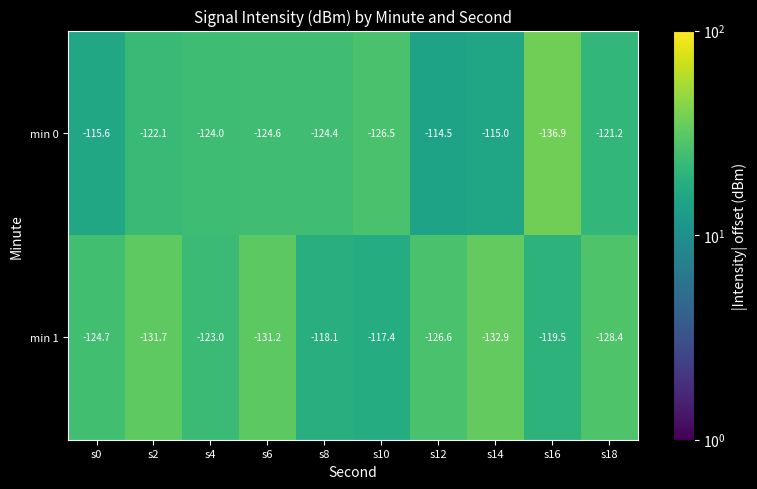

Reading right to left, transcribe all the data shown in this chart.

min 0: s18=-121.2	s16=-136.9	s14=-115.0	s12=-114.5	s10=-126.5	s8=-124.4	s6=-124.6	s4=-124.0	s2=-122.1	s0=-115.6
min 1: s18=-128.4	s16=-119.5	s14=-132.9	s12=-126.6	s10=-117.4	s8=-118.1	s6=-131.2	s4=-123.0	s2=-131.7	s0=-124.7